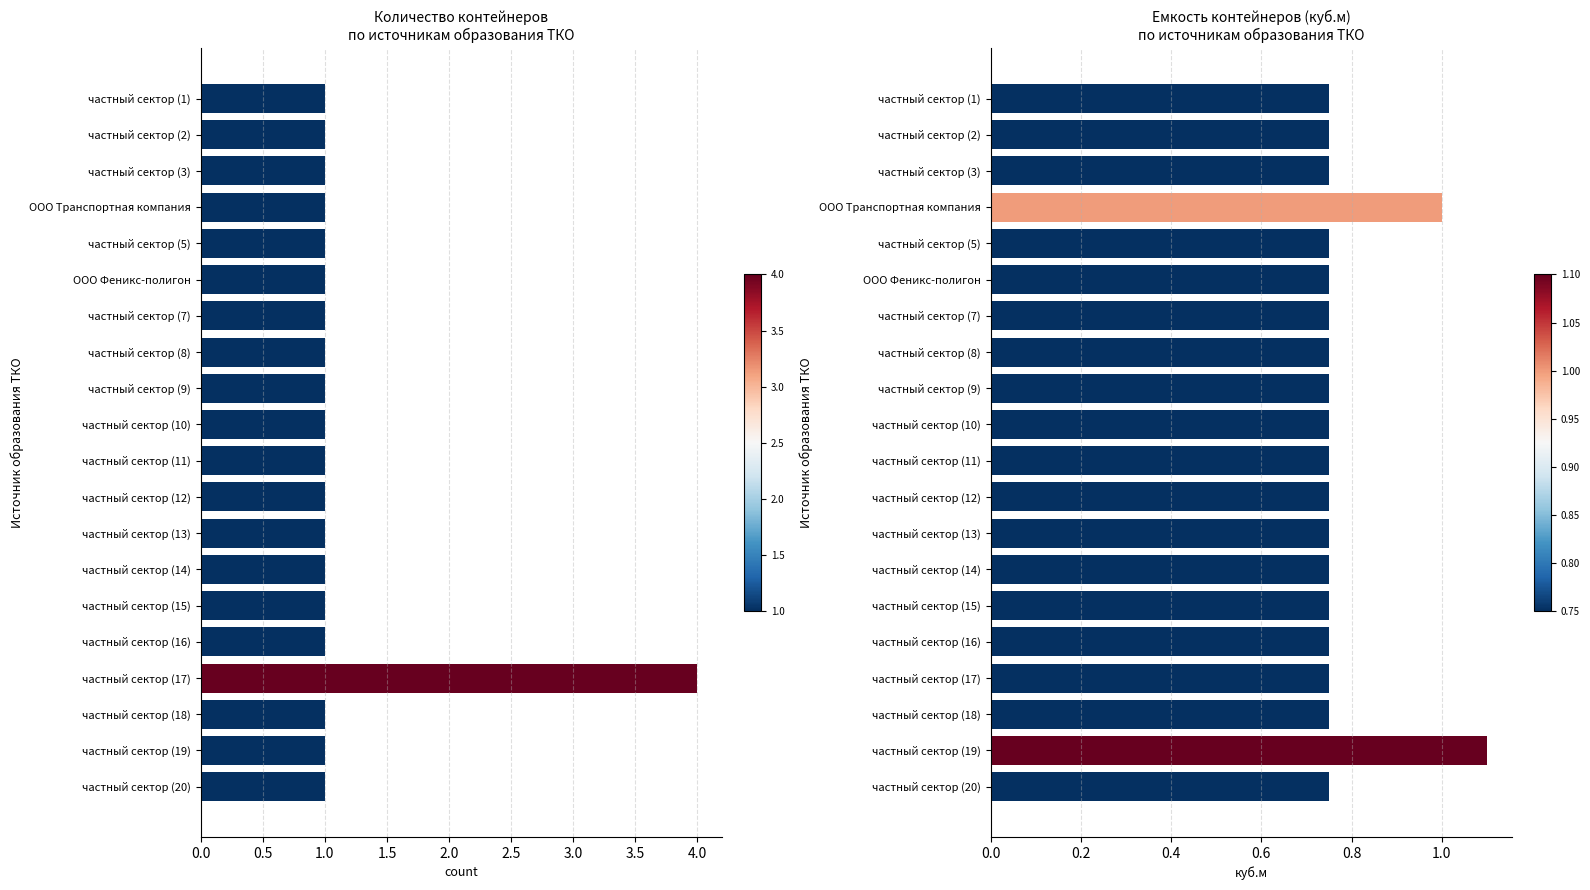

What is the value of the емкость контейнера, куб.м bar at the 15th from the left?

0.8